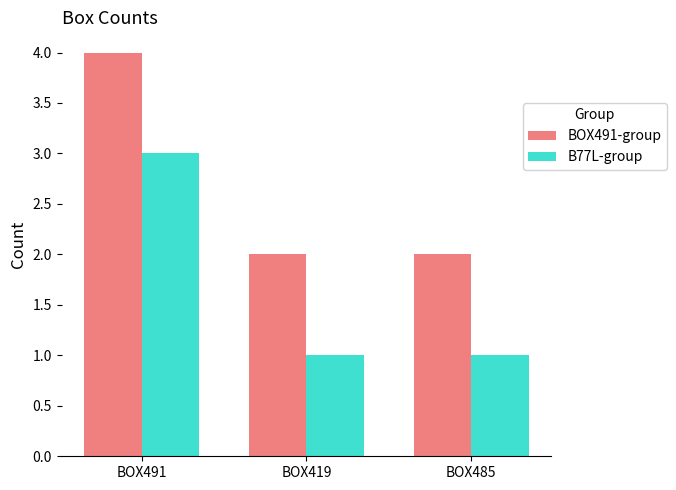

Reading right to left, extract all data points from this chart.

BOX491-group: 2	2	4
B77L-group: 1	1	3